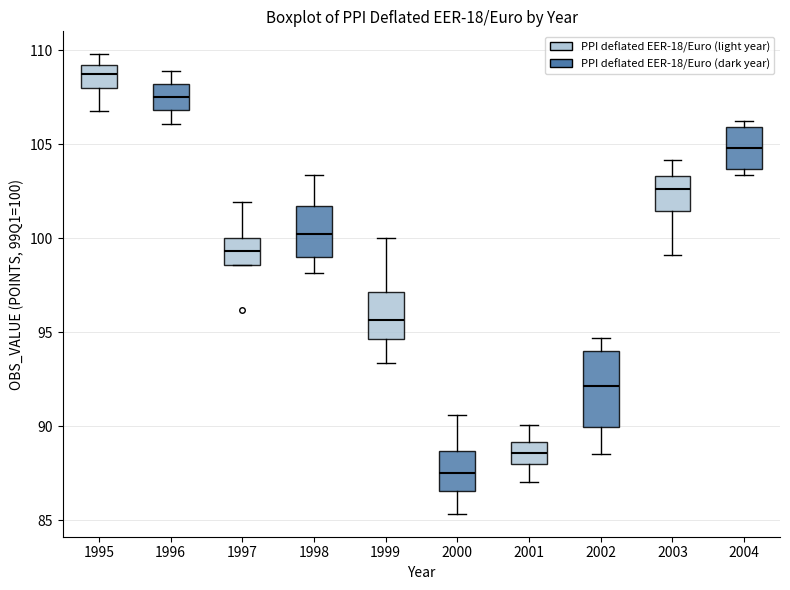

Reading left to right, transcribe this box plot: for each box, give where its median line is, the range the box spans, and where its two whiskers end, as read against the y-axis. The values are not printed on the chart, so give them approximately, as read against the axis.

1995: median 108.5, box 108.0 to 109.0, whiskers 107.0 to 110.0
1996: median 107.5, box 107.0 to 108.0, whiskers 106.0 to 109.0
1997: median 99.5, box 98.5 to 100.0, whiskers 98.5 to 102.0
1998: median 100.0, box 99.0 to 101.5, whiskers 98.0 to 103.5
1999: median 95.5, box 94.5 to 97.0, whiskers 93.5 to 100.0
2000: median 87.5, box 86.5 to 88.5, whiskers 85.5 to 90.5
2001: median 88.5, box 88.0 to 89.0, whiskers 87.0 to 90.0
2002: median 92.0, box 90.0 to 94.0, whiskers 88.5 to 94.5
2003: median 102.5, box 101.5 to 103.5, whiskers 99.0 to 104.0
2004: median 105.0, box 103.5 to 106.0, whiskers 103.5 (just below the box's lower edge) to 106.5